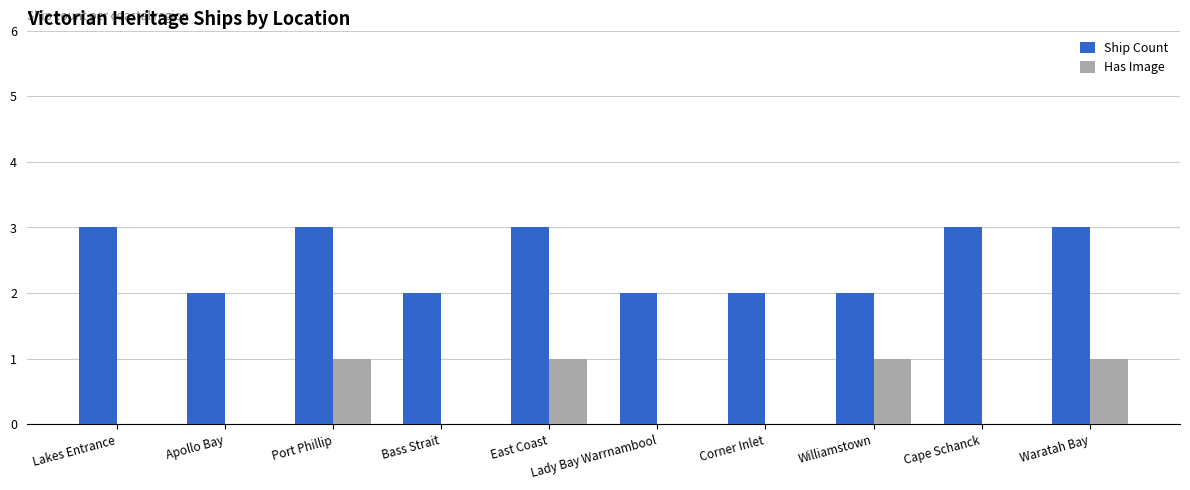

What is the sum of all Ship Count values?

25